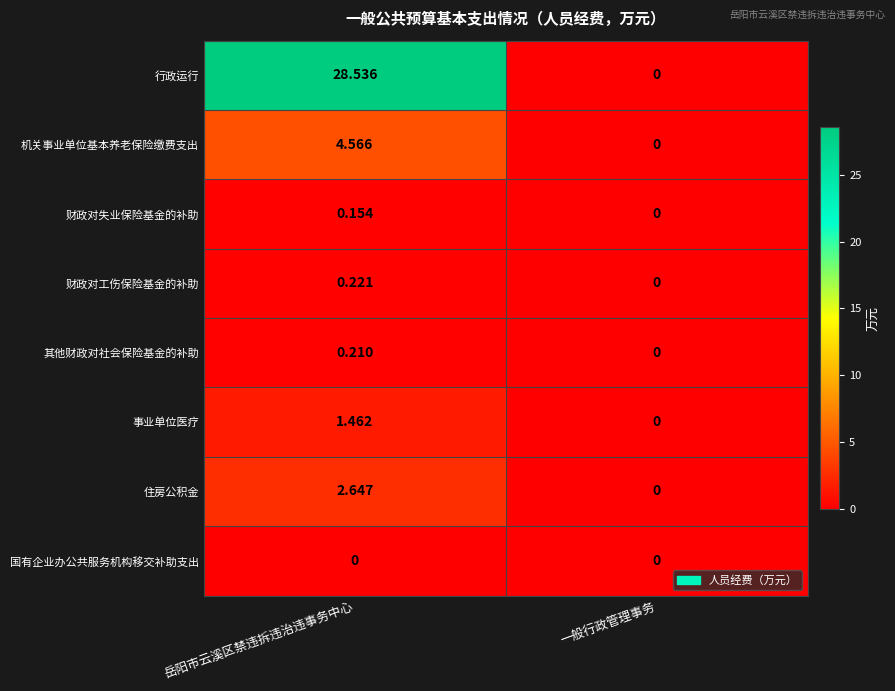

At which label does 行政运行 first exceed 28?

岳阳市云溪区禁违拆违治违事务中心